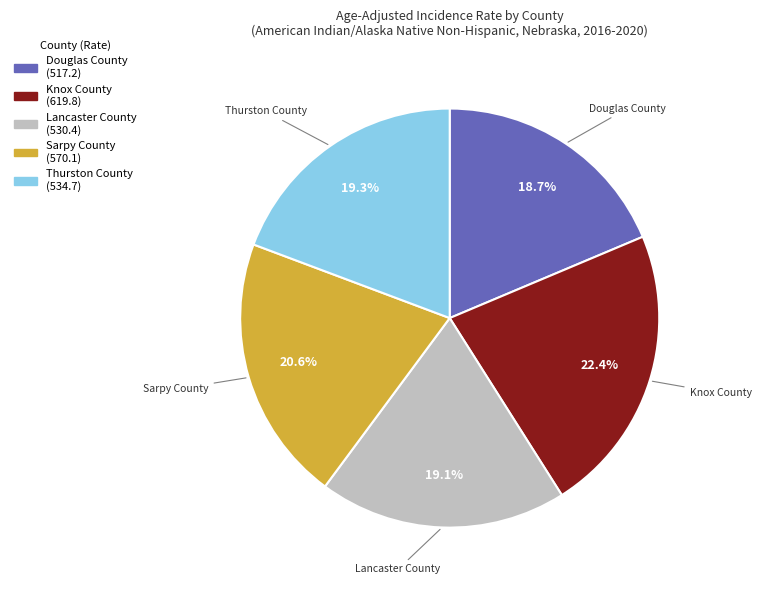

Between Douglas County and Sarpy County, which is larger?

Sarpy County